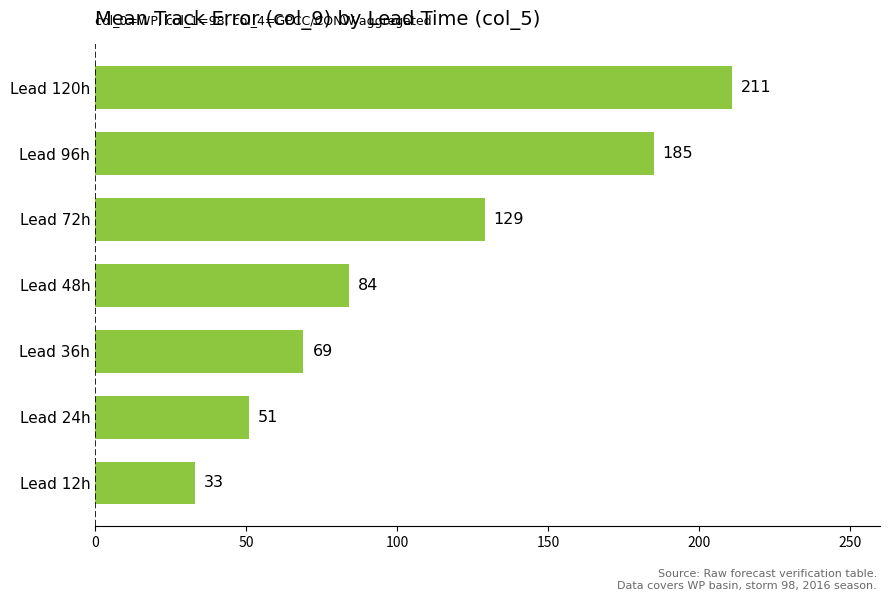

Which has a higher value, Lead 36h or Lead 96h?

Lead 96h